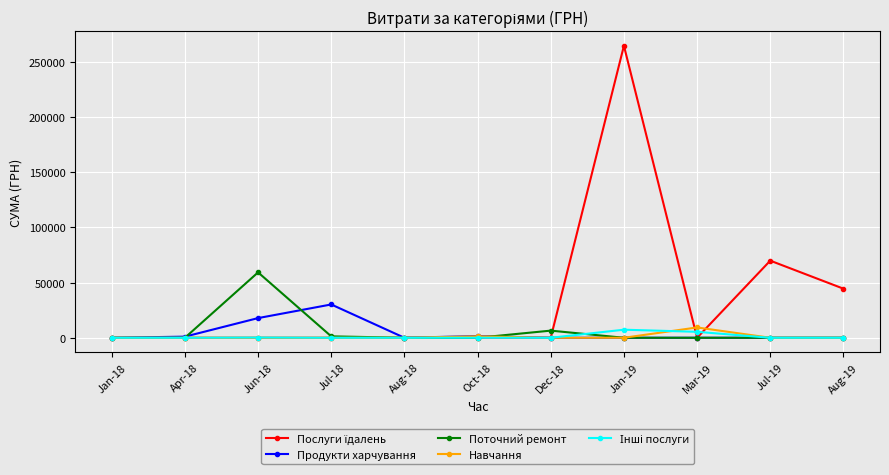

At which category does the chart reach its peak across all series?

Jan-19